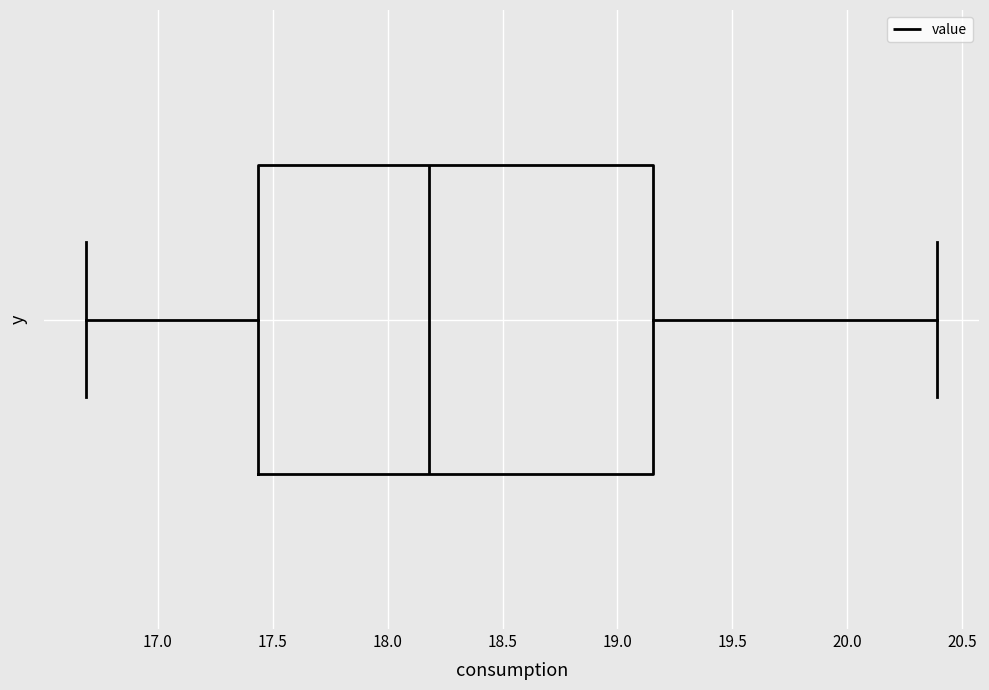

Where does the median line of the box sit on the x-axis? The values are not printed on the chart, so give them approximately, as read against the axis.

18.20